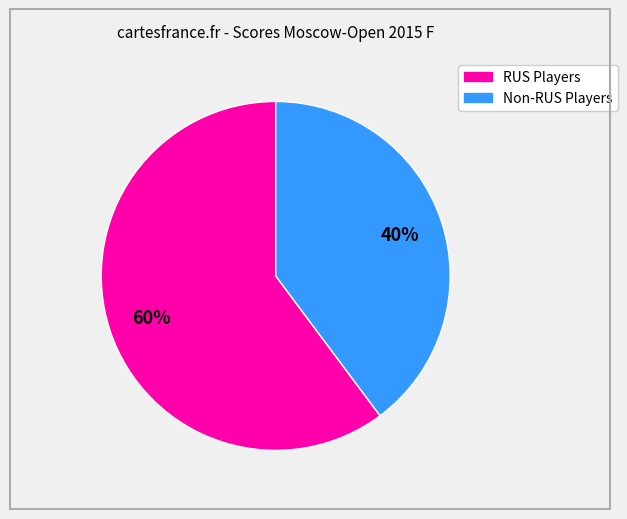

Count the number of slices in the pie.

2